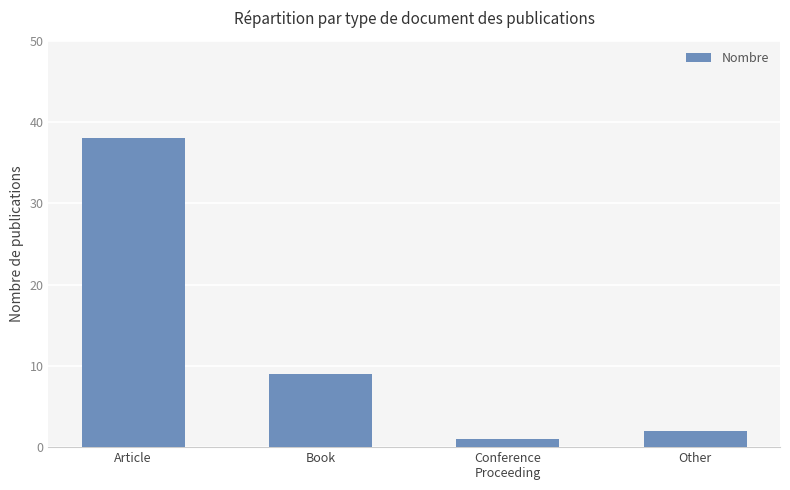

Between Other and Conference
Proceeding, which is larger?

Other